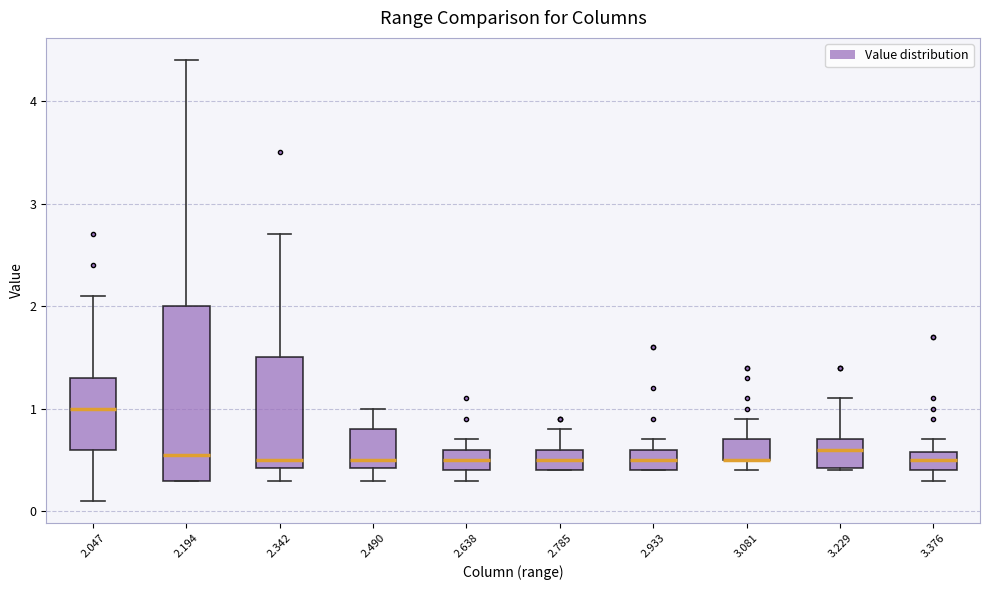

Where does the median line of the box at x = 2.342 sit on the y-axis? The values are not printed on the chart, so give them approximately, as read against the axis.

0.5